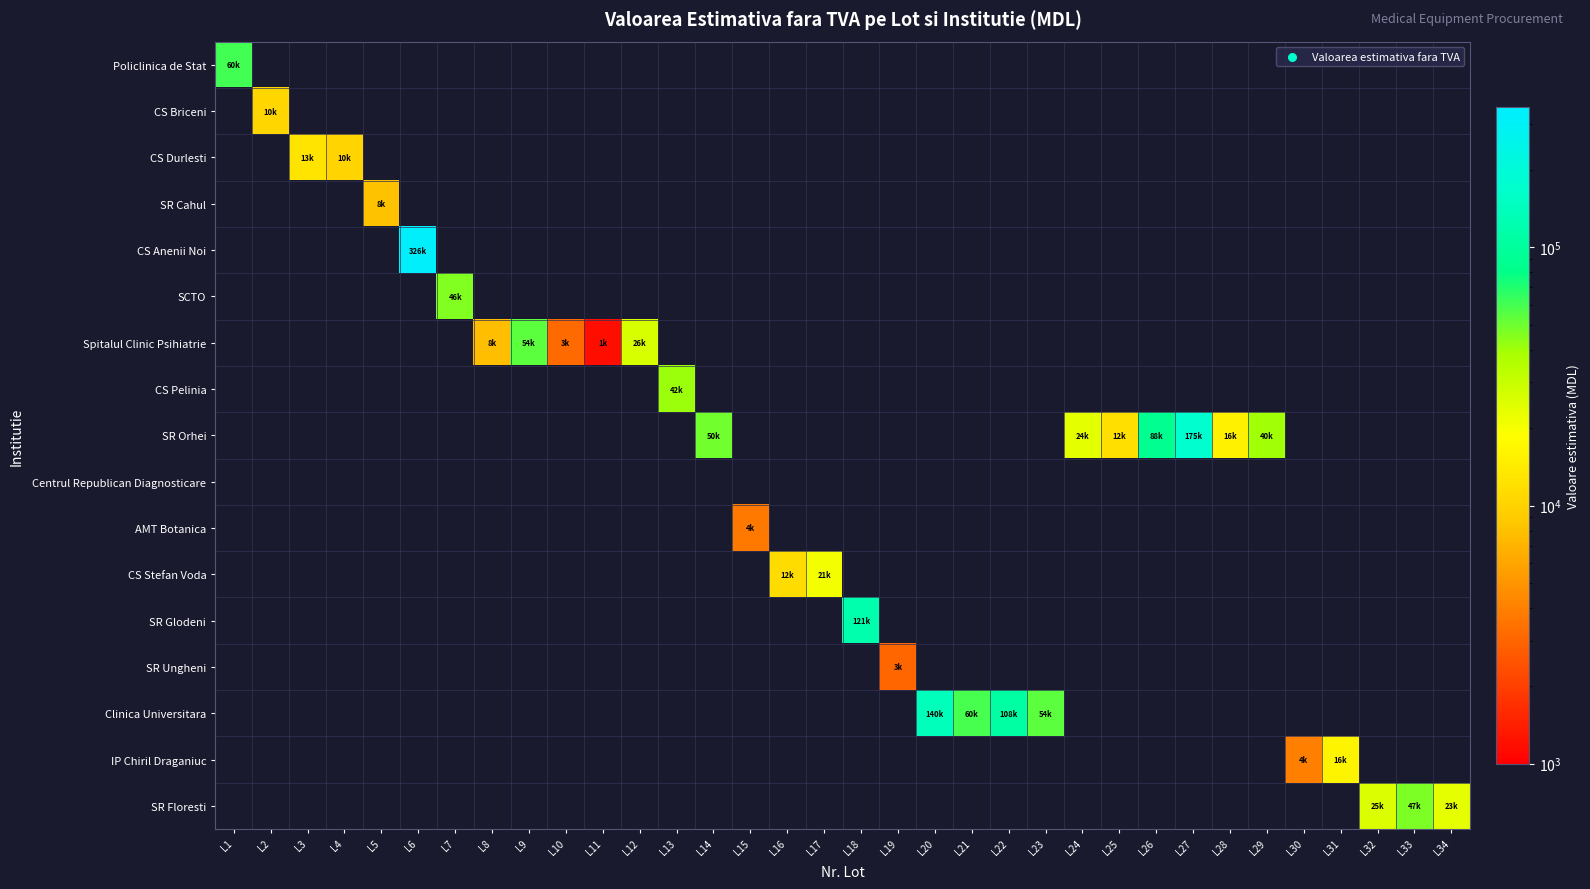

At how many categories does at least one series exceed 38515?

15